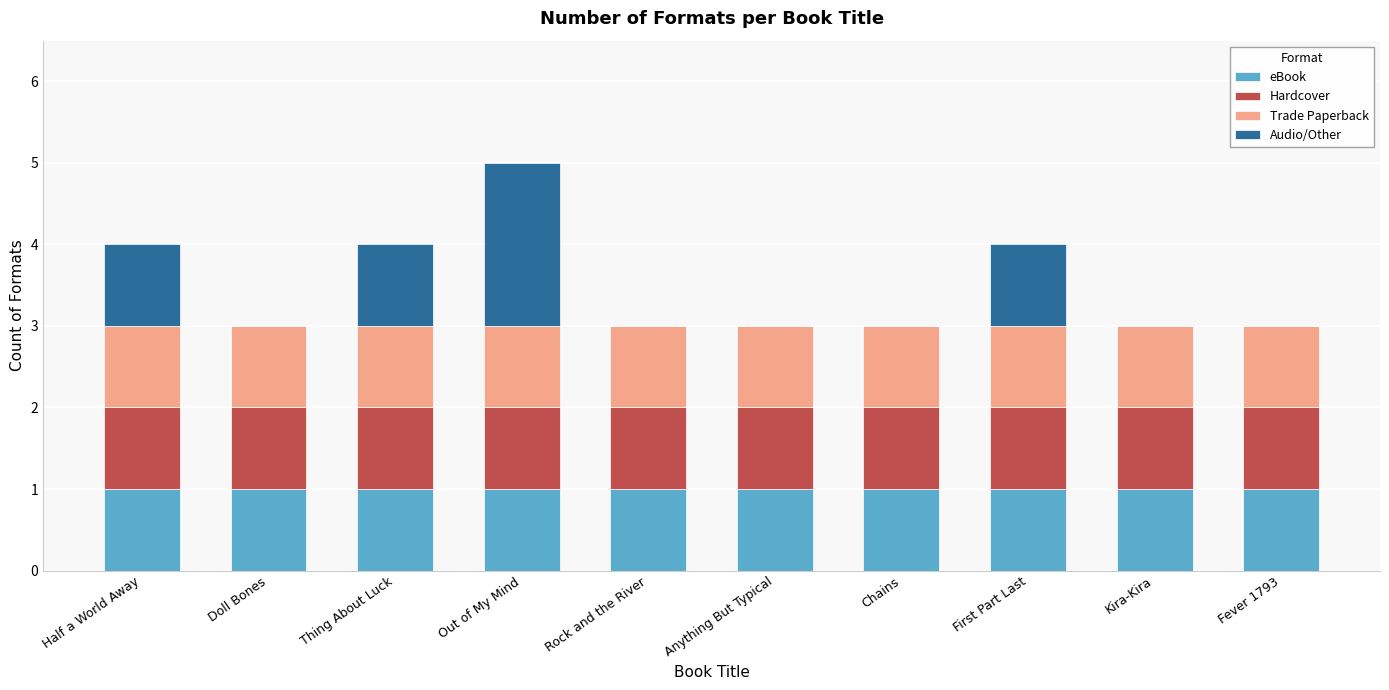

The value of eBook at Fever 1793 is 2. True or false?

False